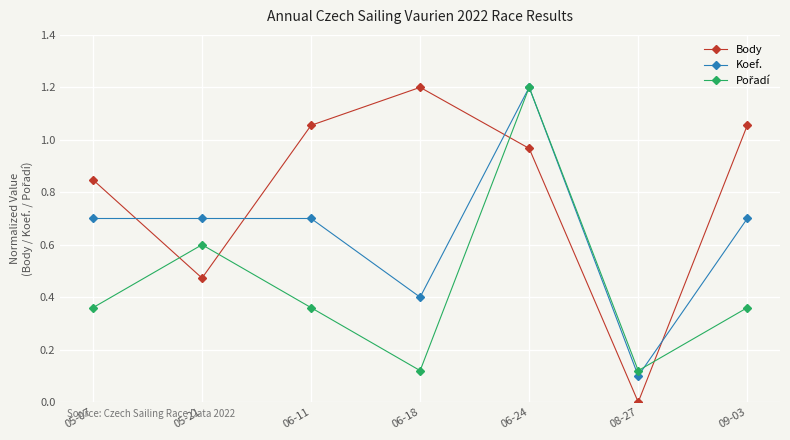

True or false: Koef. has more than 0 interior local peaks.

True